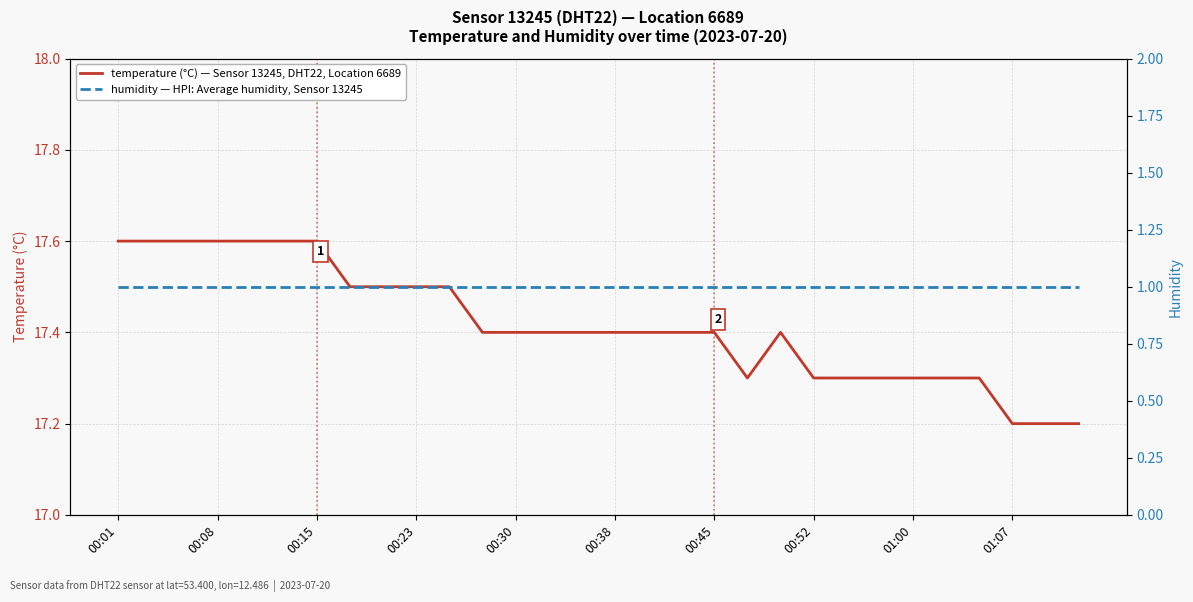

What is the lowest value of the temperature (°C) — Sensor 13245, DHT22, Location 6689 series?

17.2